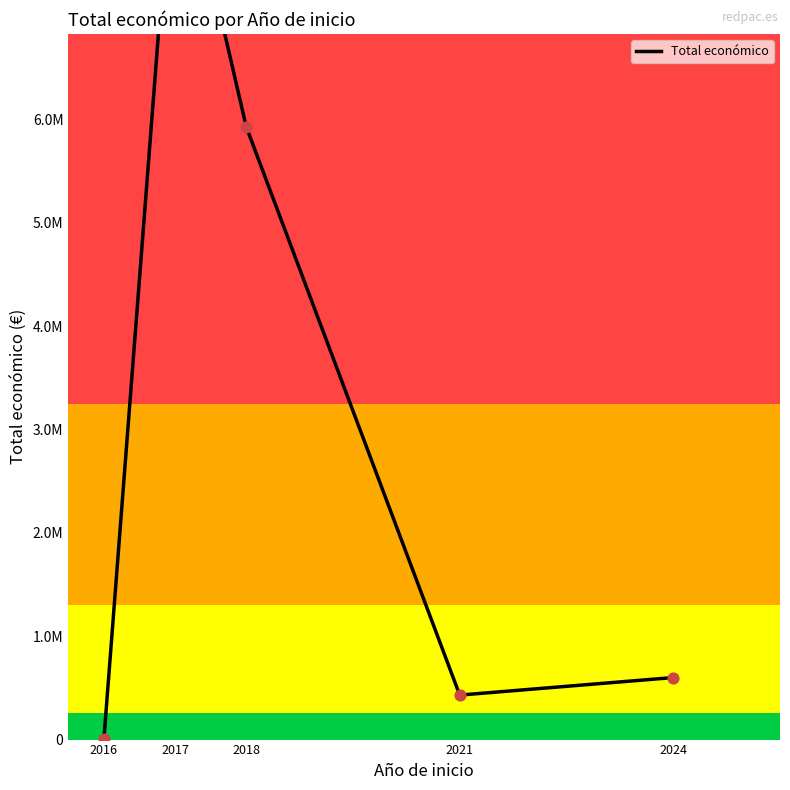

What is the change in value from 2017 to 2018?

-2979316